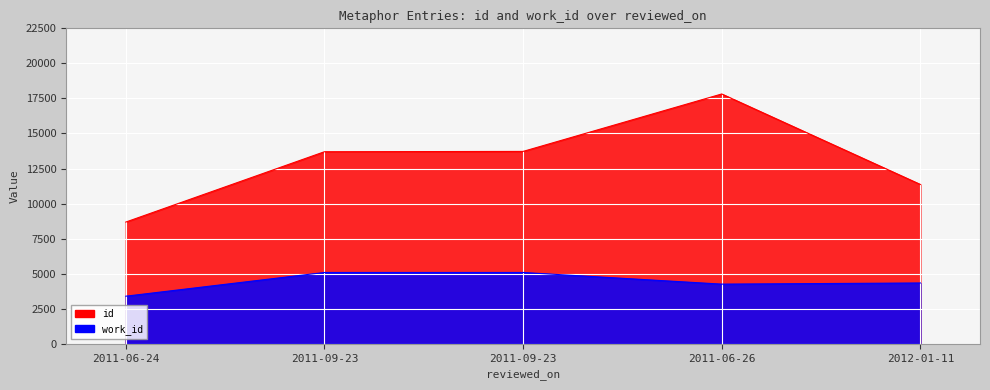

How many interior local valleys does the work_id series have?

1